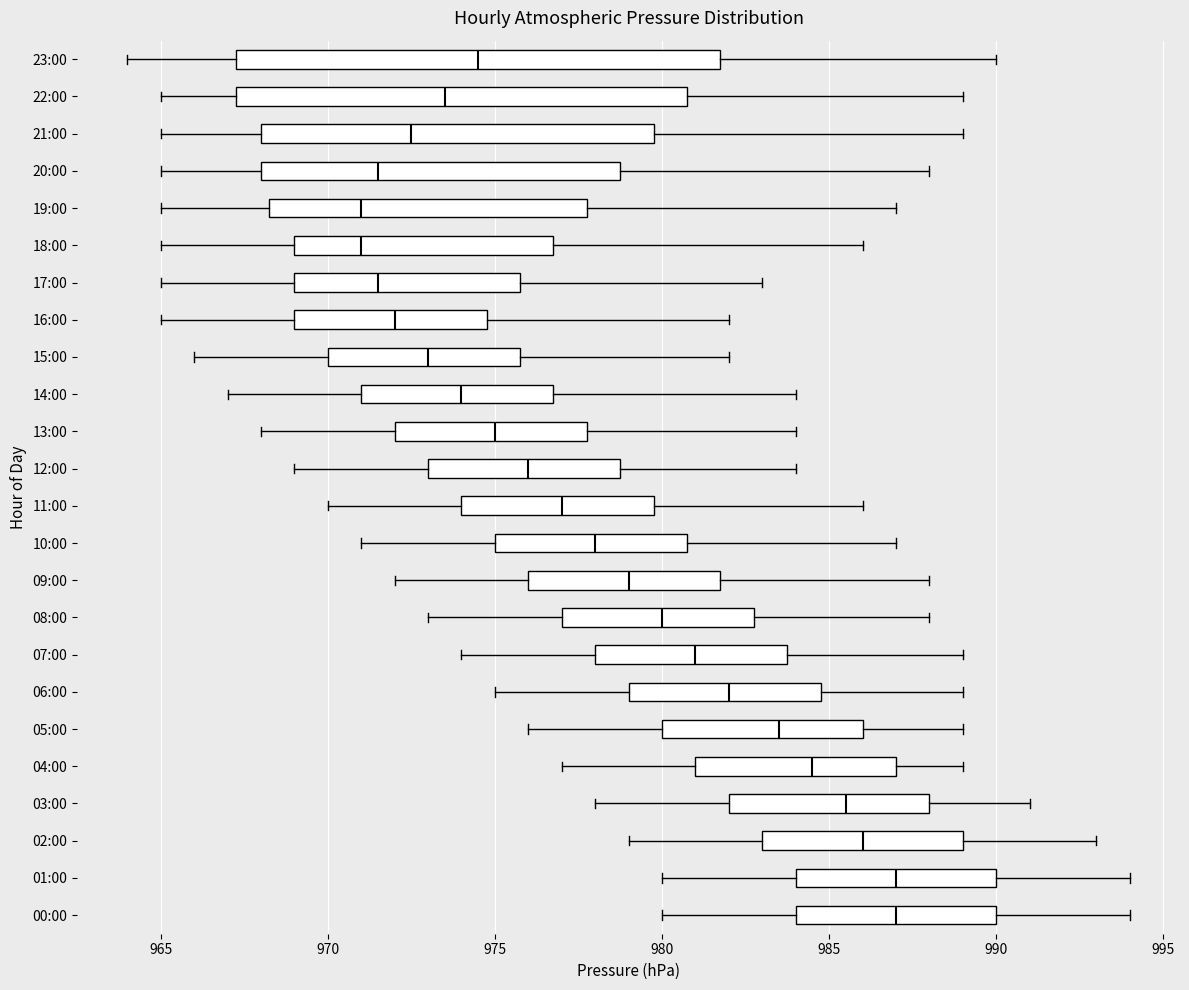

Where is the right edge of the box for 08:00 on the x-axis? The values are not printed on the chart, so give them approximately, as read against the axis.

983.0